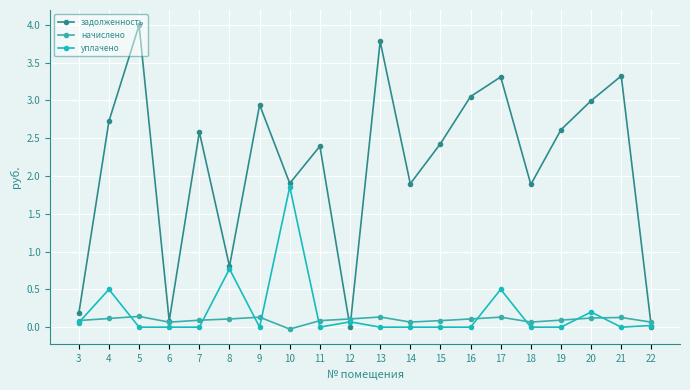

In задолженность, how many points are lower than both neighbors (excluding endpoints)?

6